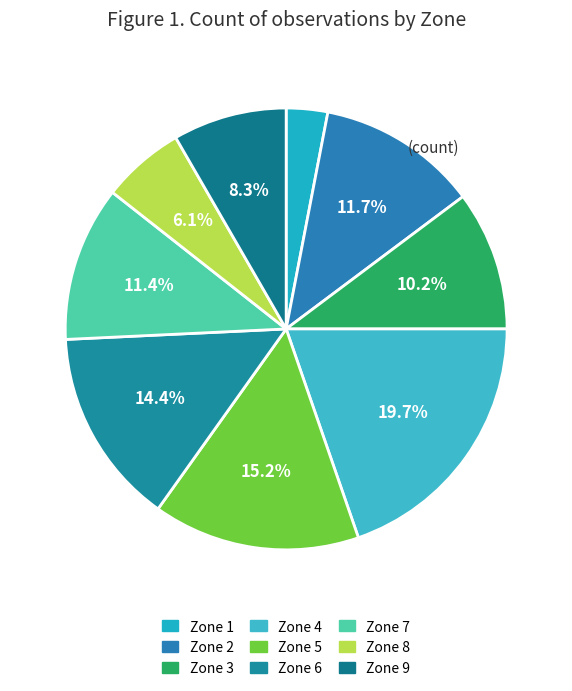

Is it true that Zone 6 is 24% of the pie?

False